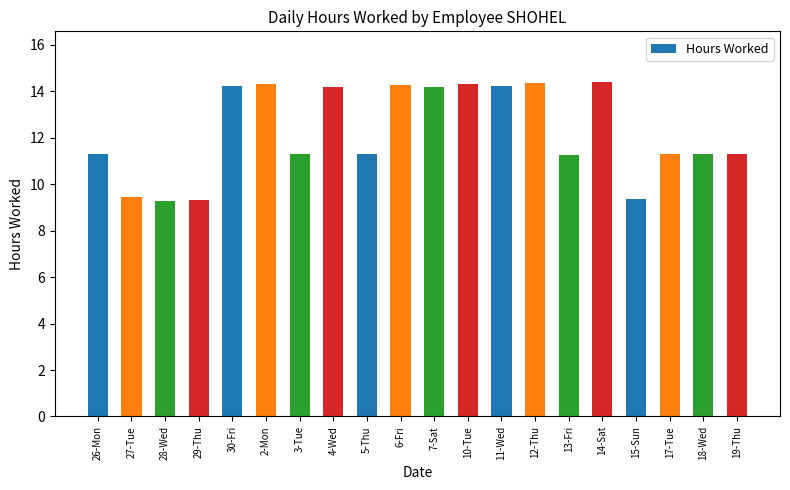

How many series are shown in this chart?

1